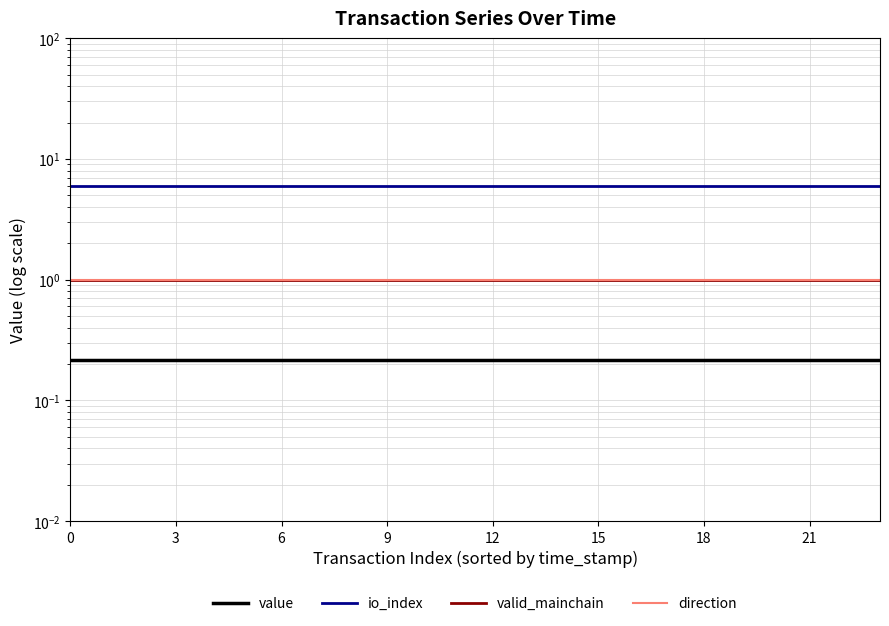

What is the sum of the value values at 9 and 23?

0.4